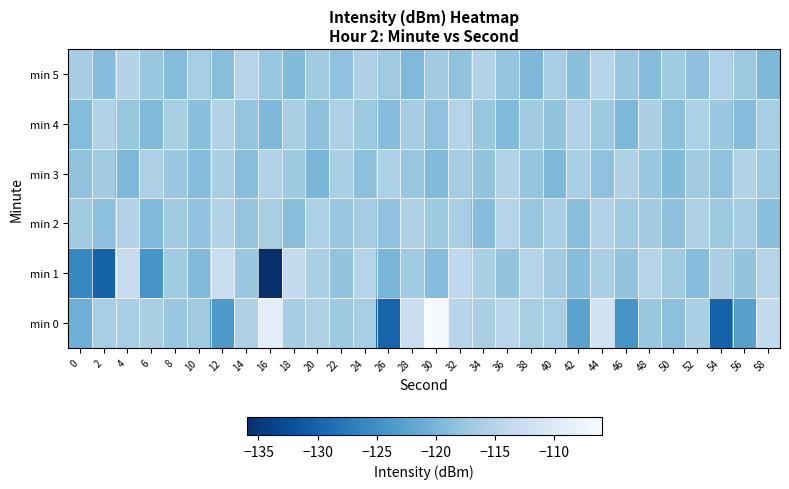

Count the number of data series in this chart.

6